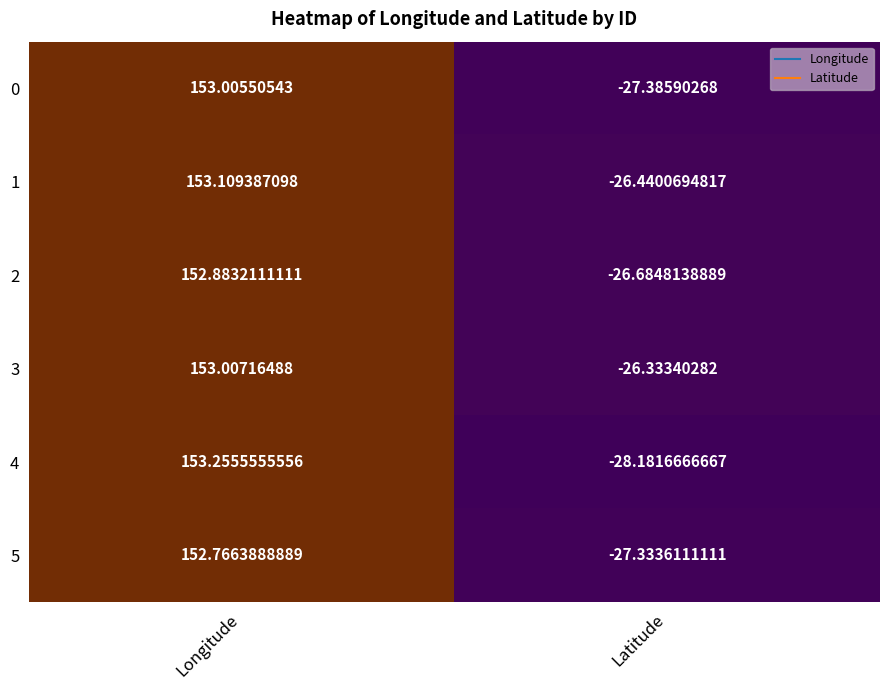

Rank the categories by 1 value from lowest to highest.

Latitude, Longitude